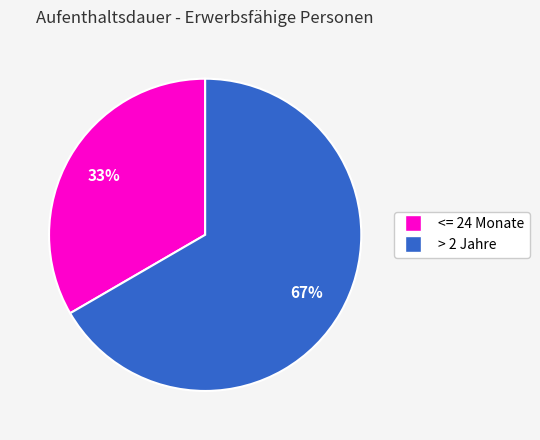

Is there a majority slice in this chart?

Yes